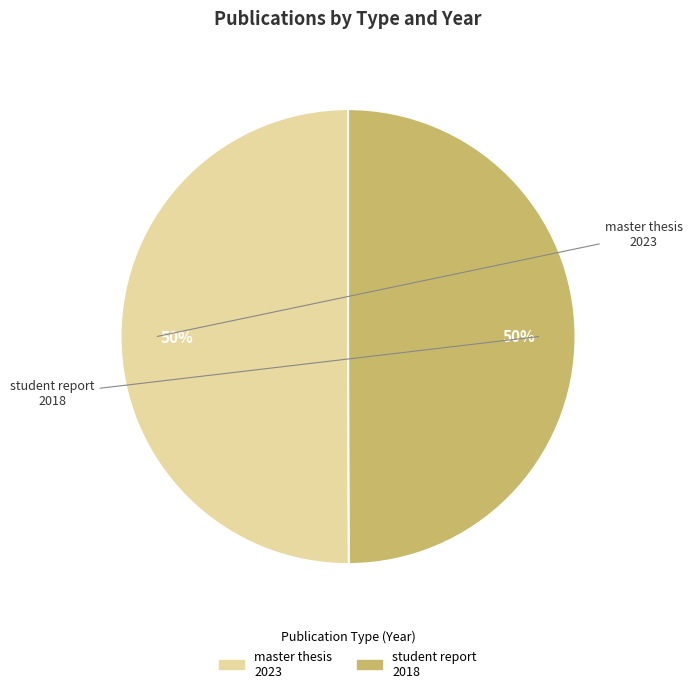

To the nearest percent, what is the average slice percentage?

50%